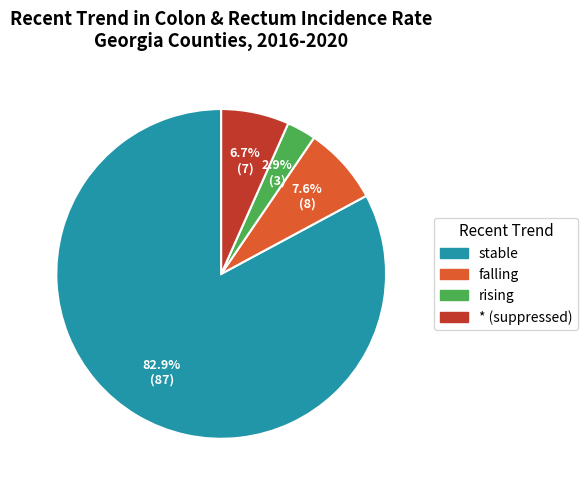

To the nearest percent, what is the difference between the * and falling slice percentages?

1%